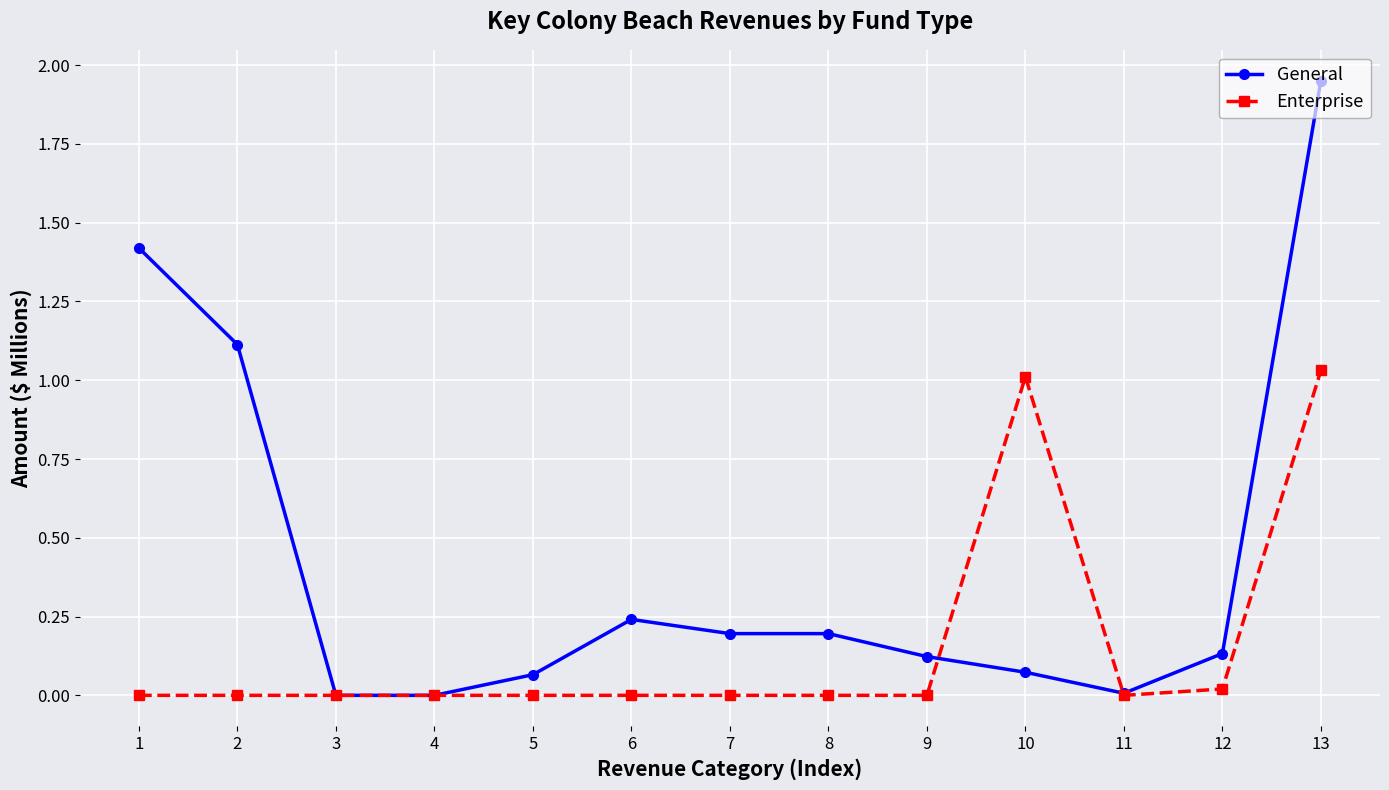

At which category does General reach its first local peak?

6